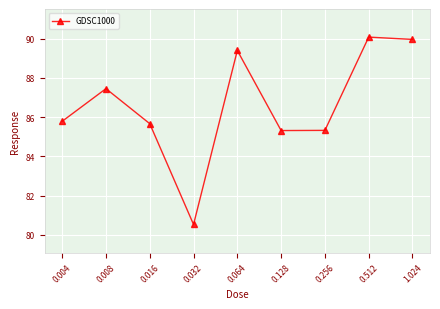

What is the change in value from 0.064 to 1.024?

+0.6